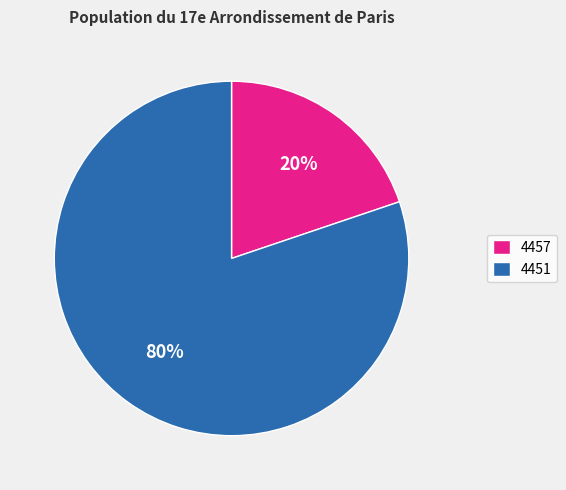

Rank the categories by value from highest to lowest.

4451, 4457